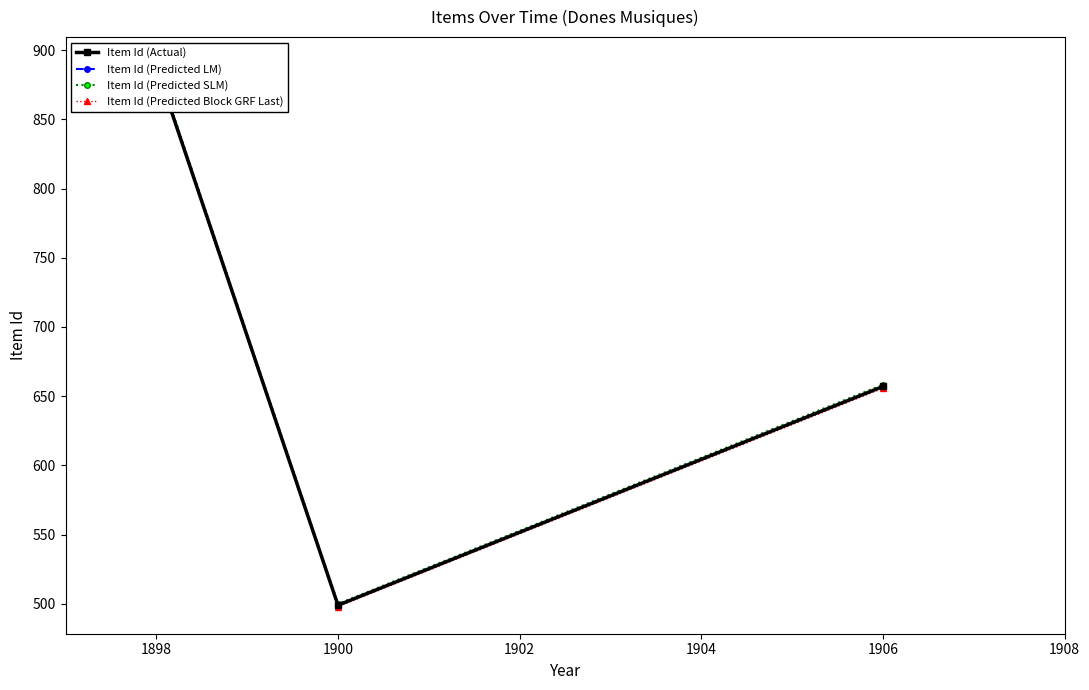

What is the value of the Item Id (Predicted SLM) point at the 1st from the left?

888.8